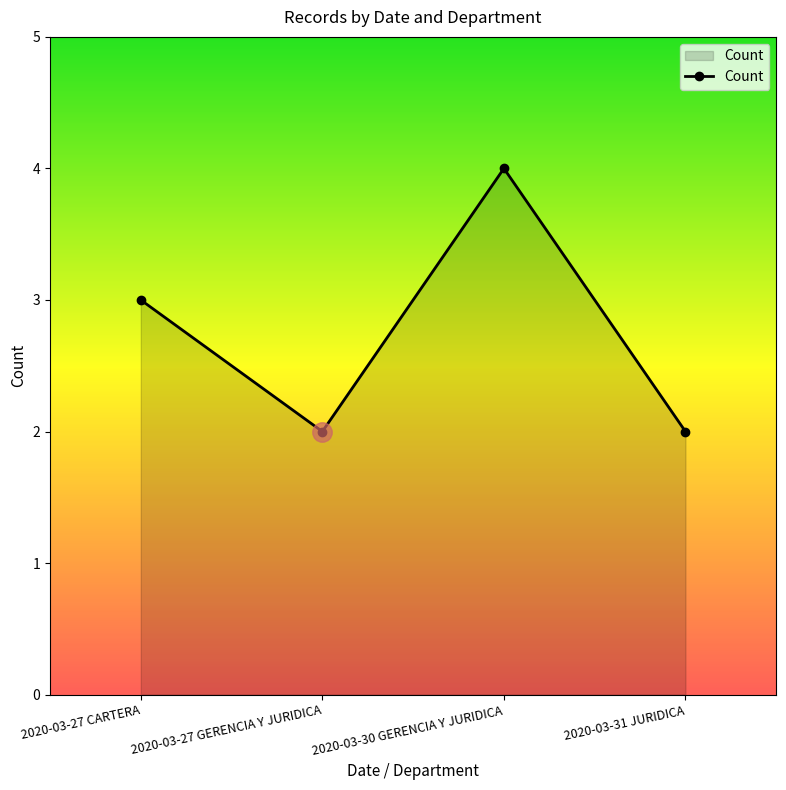

What is the average value?

3